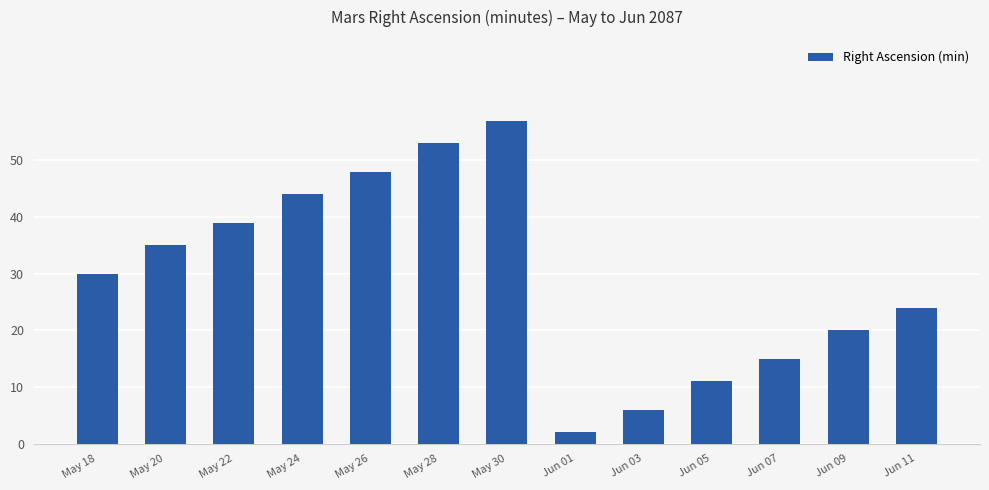

Reading right to left, what are all the values shown in this chart?

24	20	15	11	6	2	57	53	48	44	39	35	30